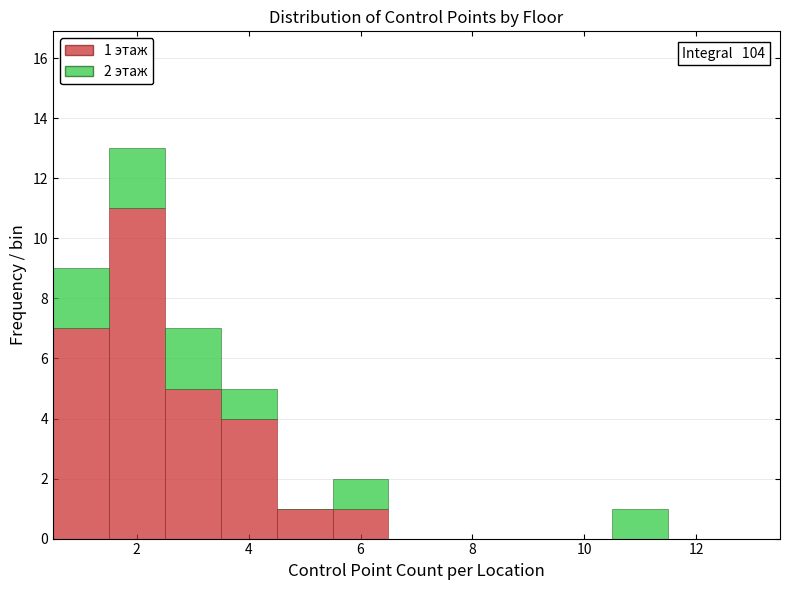

Which range on the x-axis has the tallest stacked bar (by total height)?

1.5 to 2.5